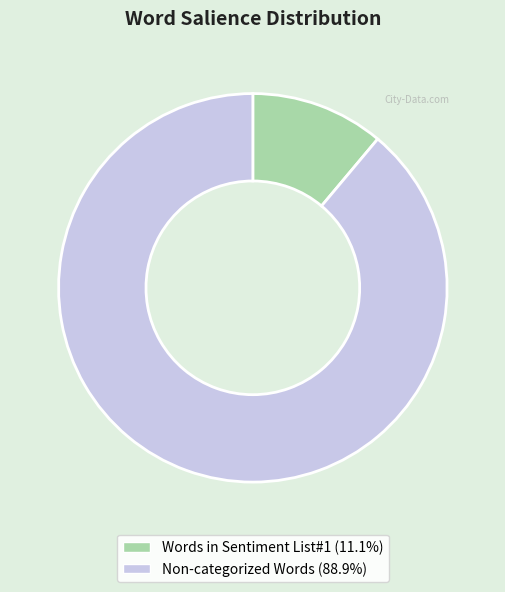

Do Non-categorized Words and Words in Sentiment List#1 together represent more than half of the pie?

Yes